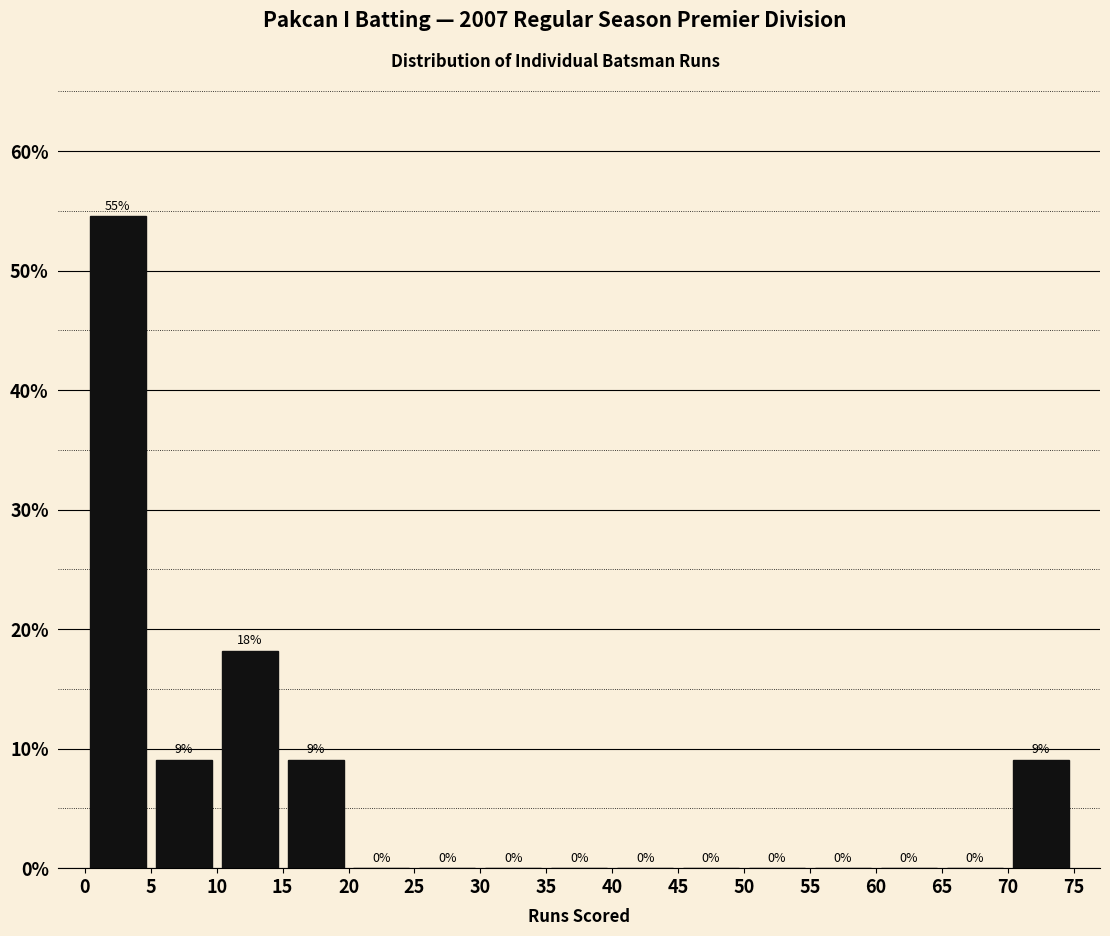

Which range on the x-axis has the tallest bar?

0 to 5